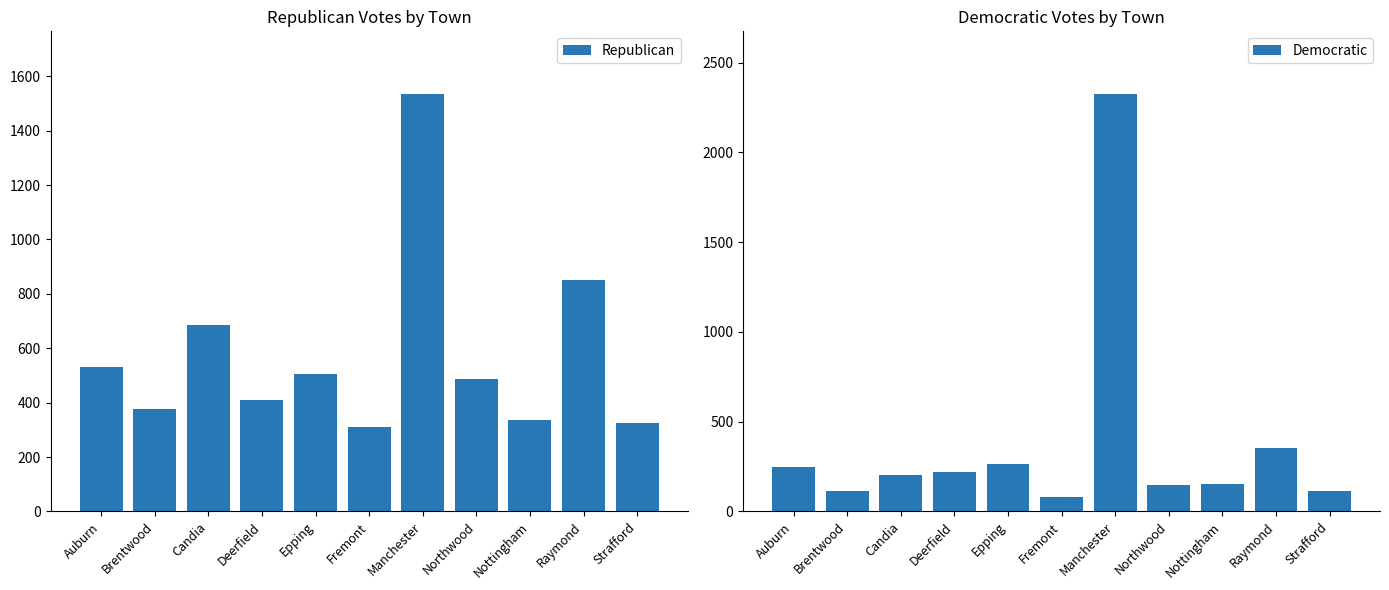

Is it true that Democratic equals 151 at Nottingham?

True